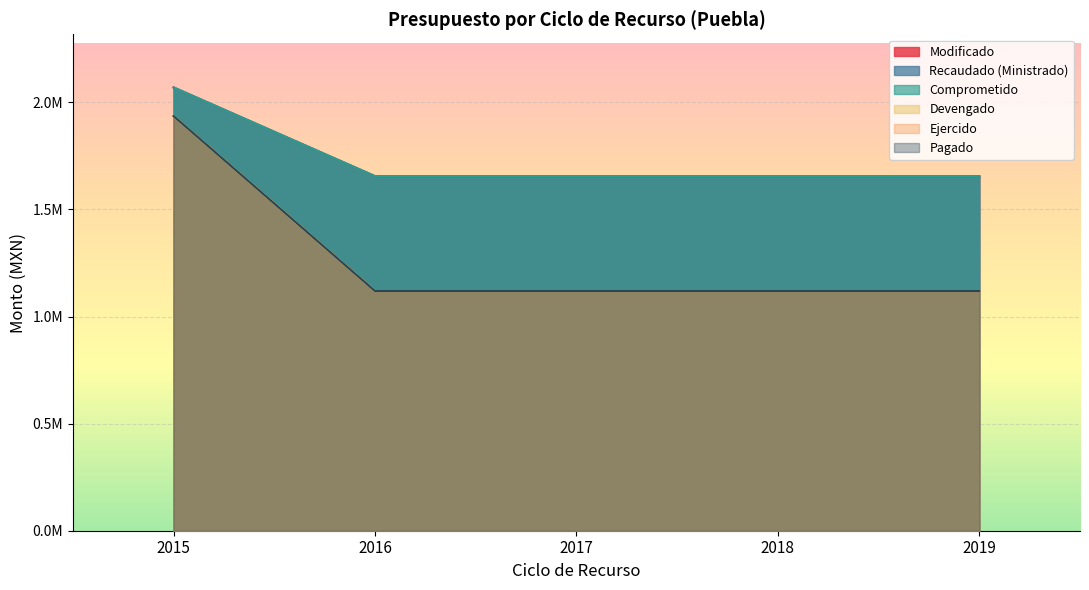

Between 2015 and 2019, which series saw the biggest shift?

Devengado